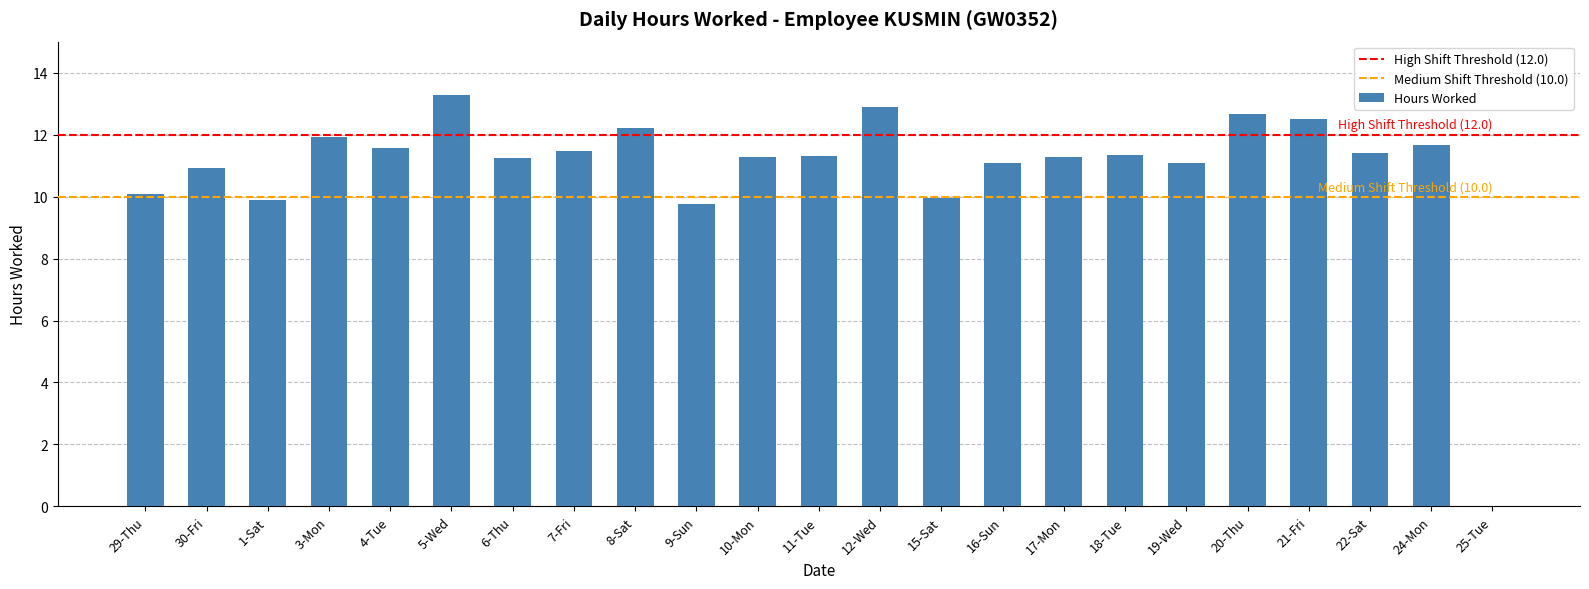

Is it true that the value at 24-Mon is 6.8?

False